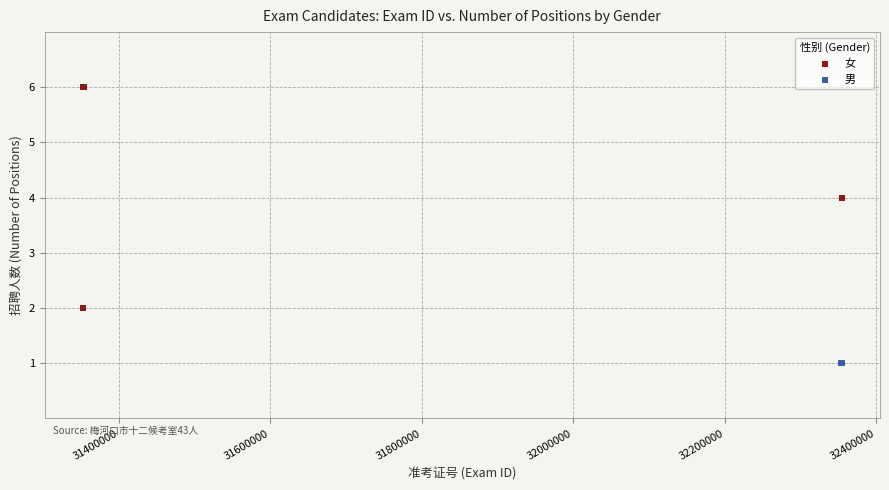

Which series contains the lowest Y value?

男